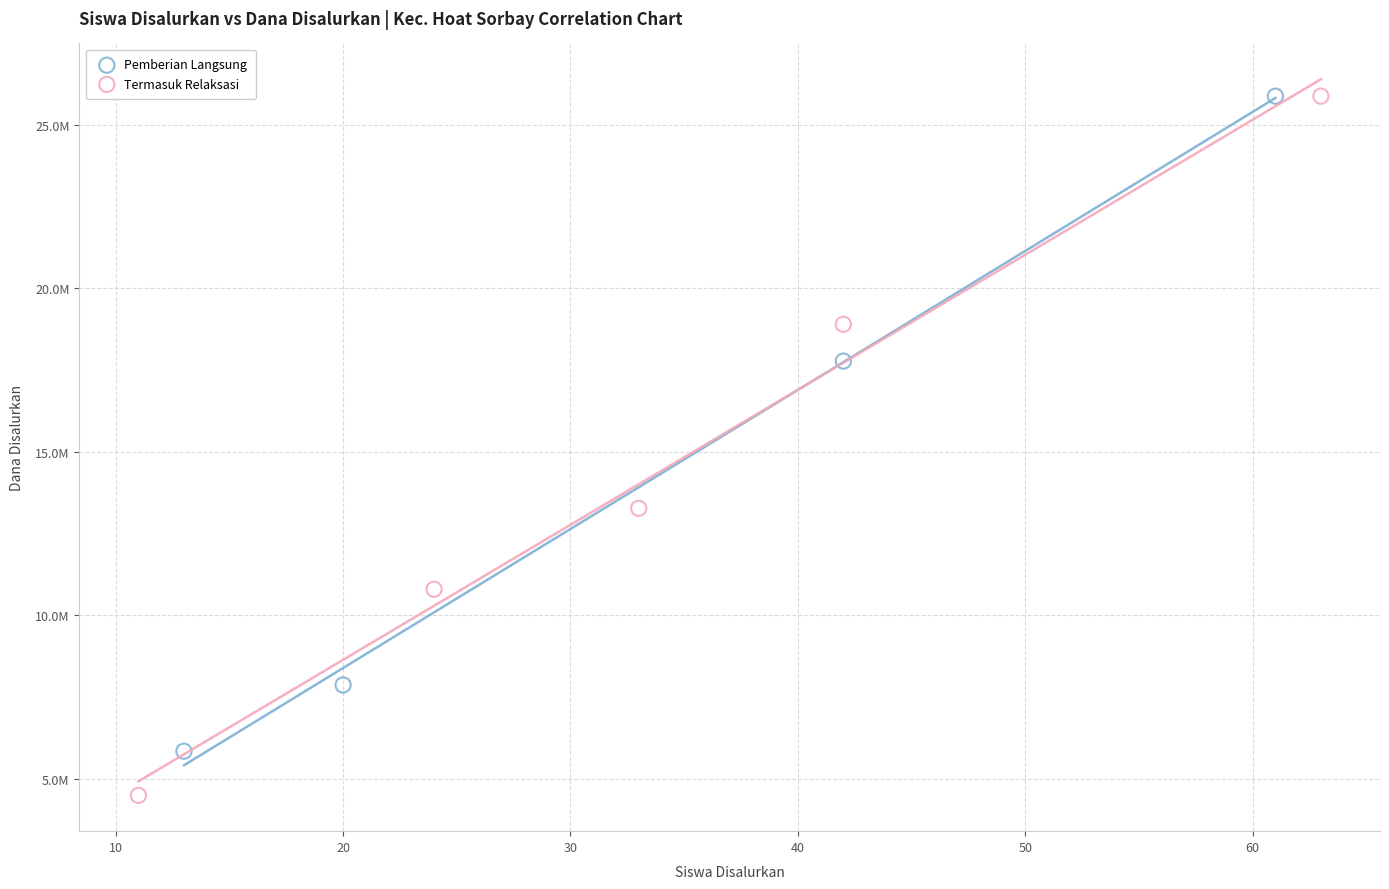

Which series contains the lowest Y value?

Termasuk Relaksasi